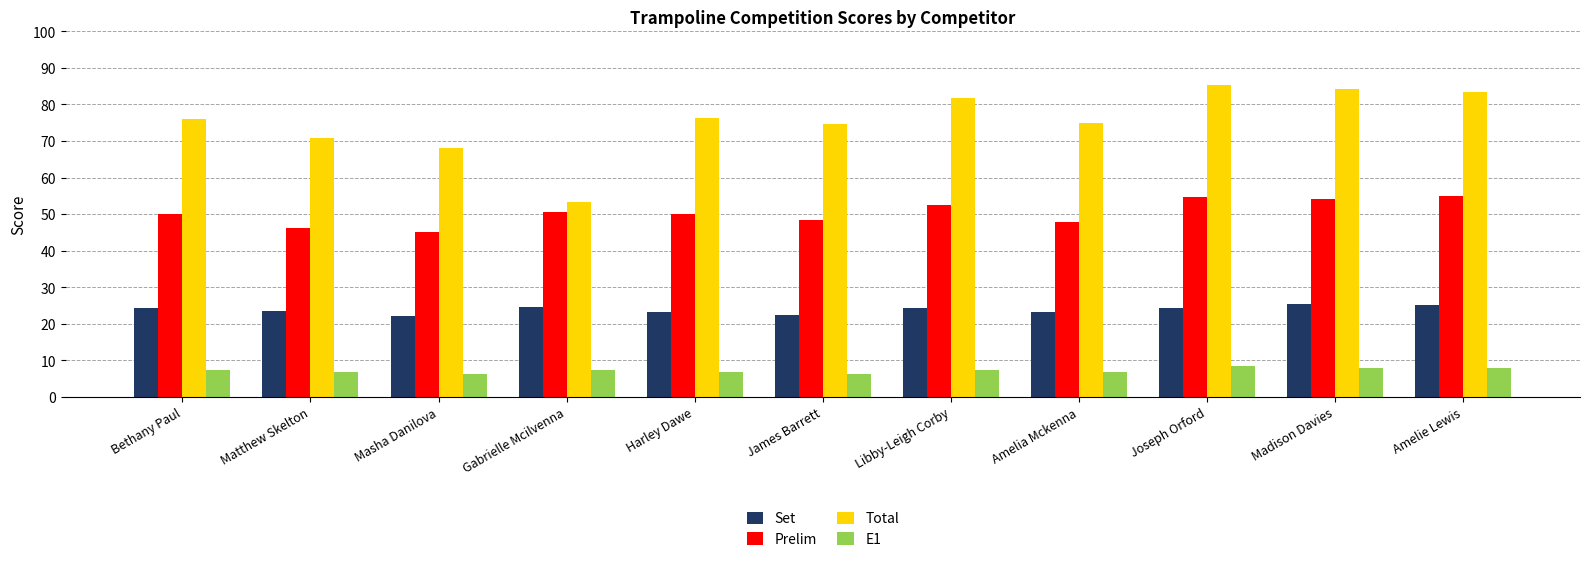

What are all the series names shown in the legend?

Set, Prelim, Total, E1